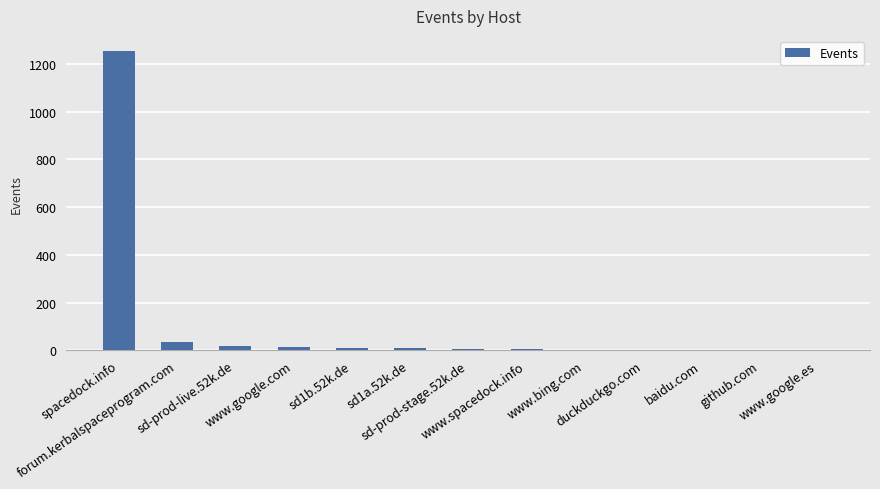

At which label does the data first exceed 6?

spacedock.info